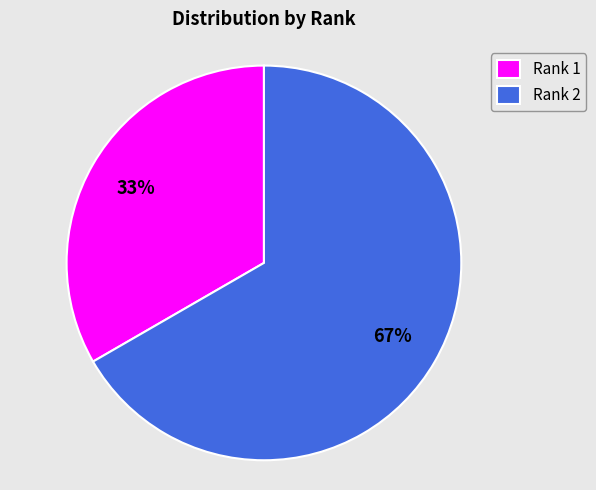

Do Rank 1 and Rank 2 together represent more than half of the pie?

Yes